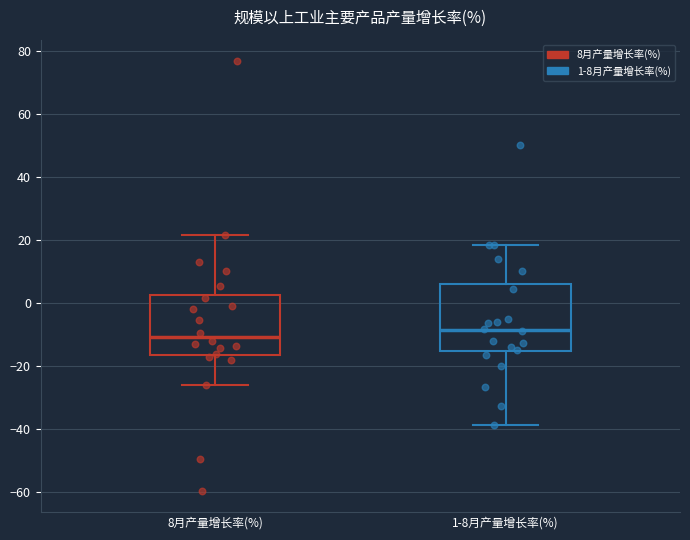

Reading left to right, read every box against the y-axis: the position of its median line, the range the box covers, and the ends of its whiskers. The values are not printed on the chart, so give them approximately, as read against the axis.

8月产量增长率(%): median -10, box -16 to 2, whiskers -26 to 22
1-8月产量增长率(%): median -8, box -16 to 6, whiskers -38 to 18